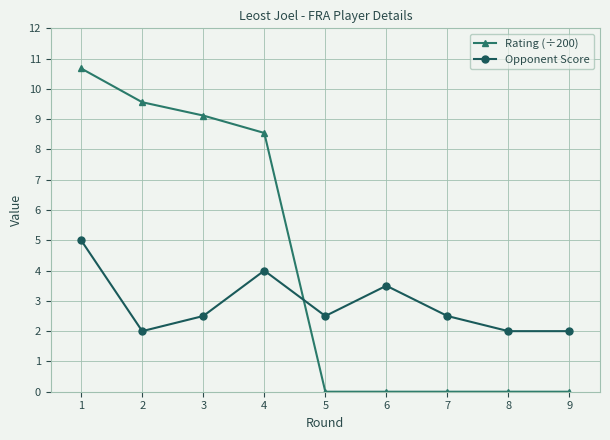

What is the total value across all series at 7?

2.5